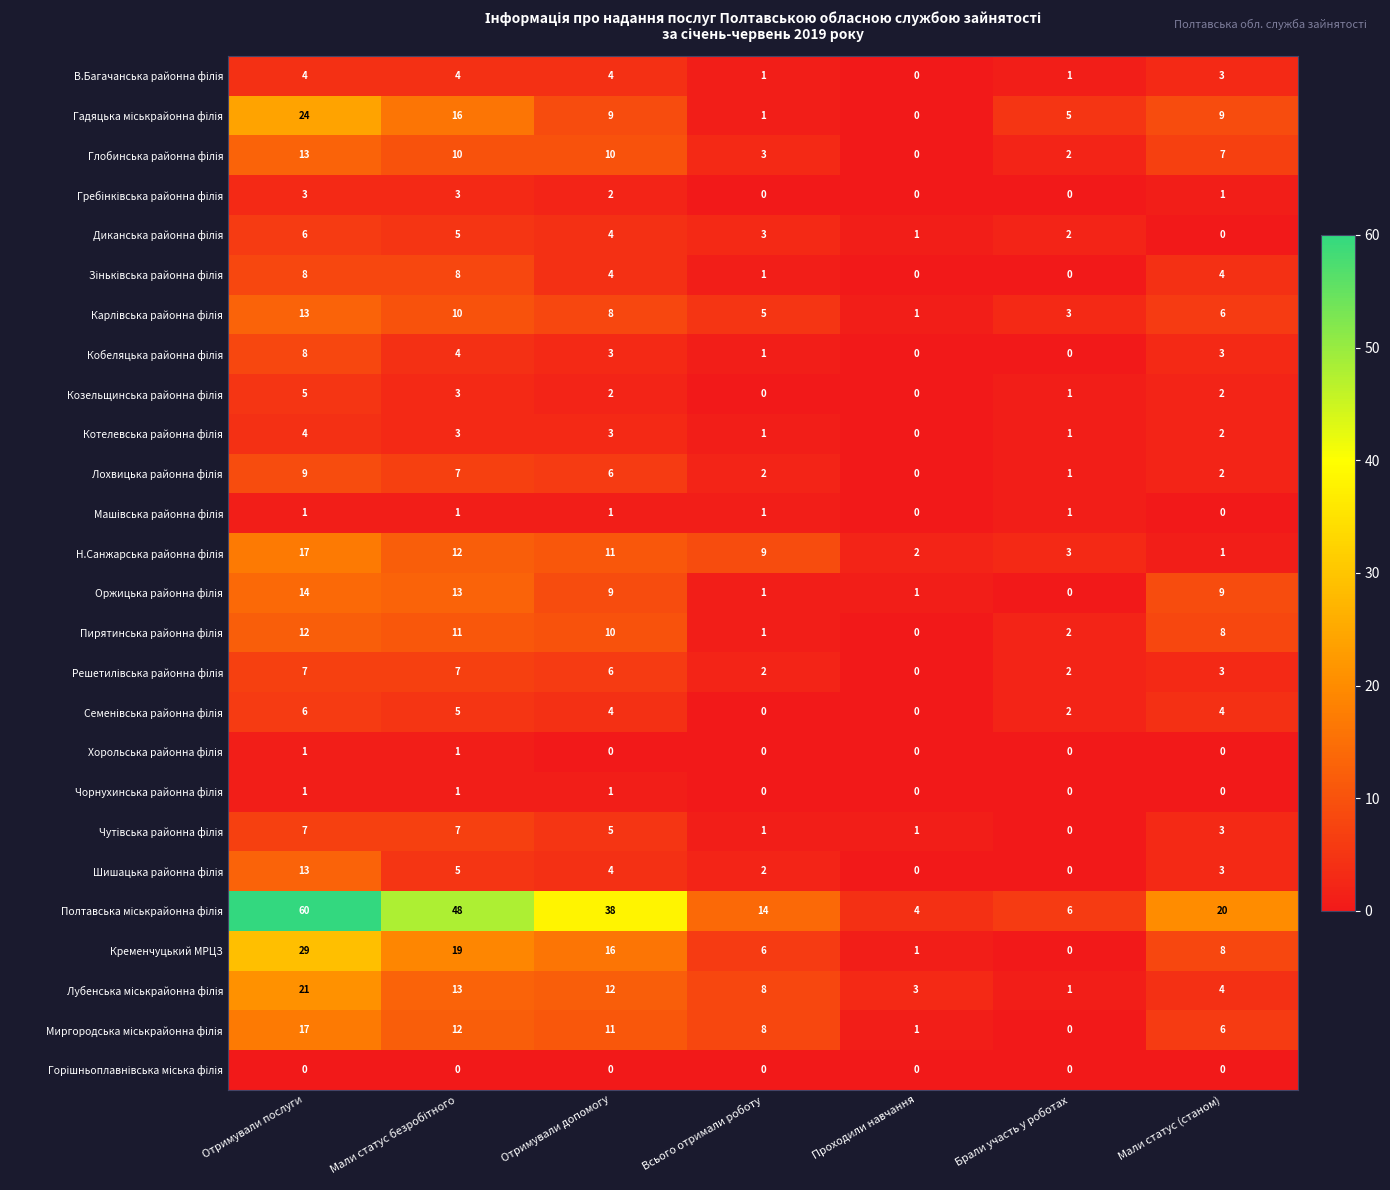

How many data points does each series have?

7